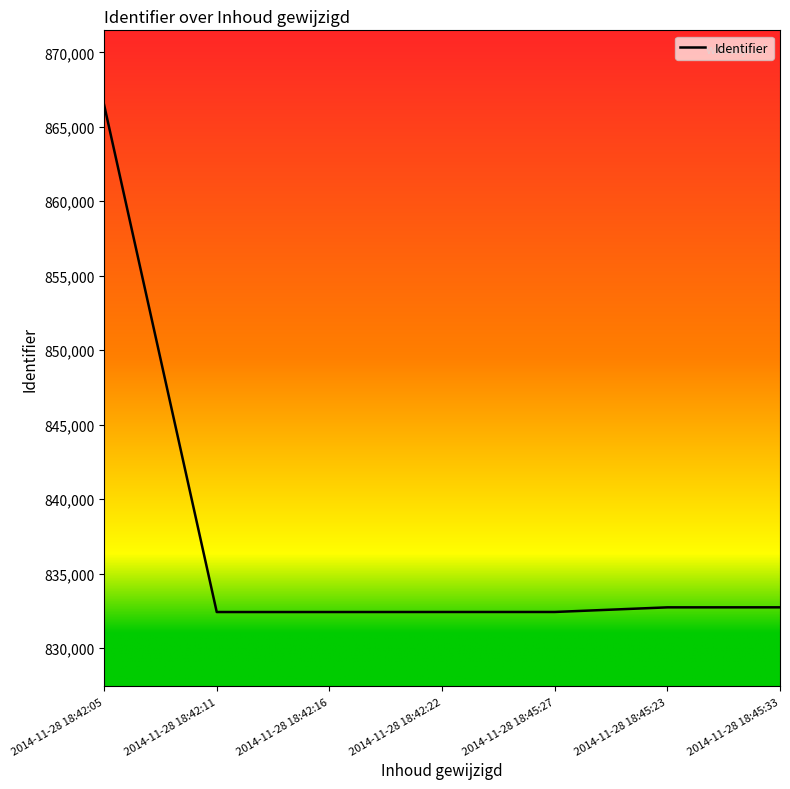

Is it true that the value at 2014-11-28 18:42:05 is 866476?

True